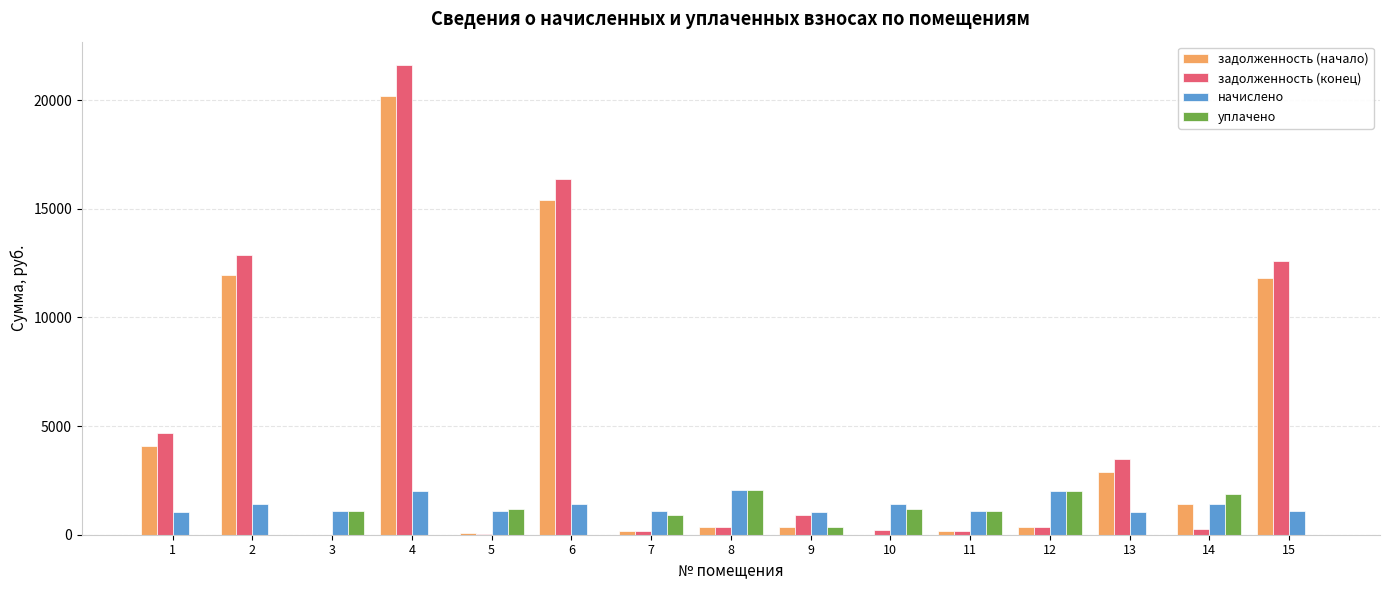

The value of задолженность (начало) at 2 is 21193.8. True or false?

False